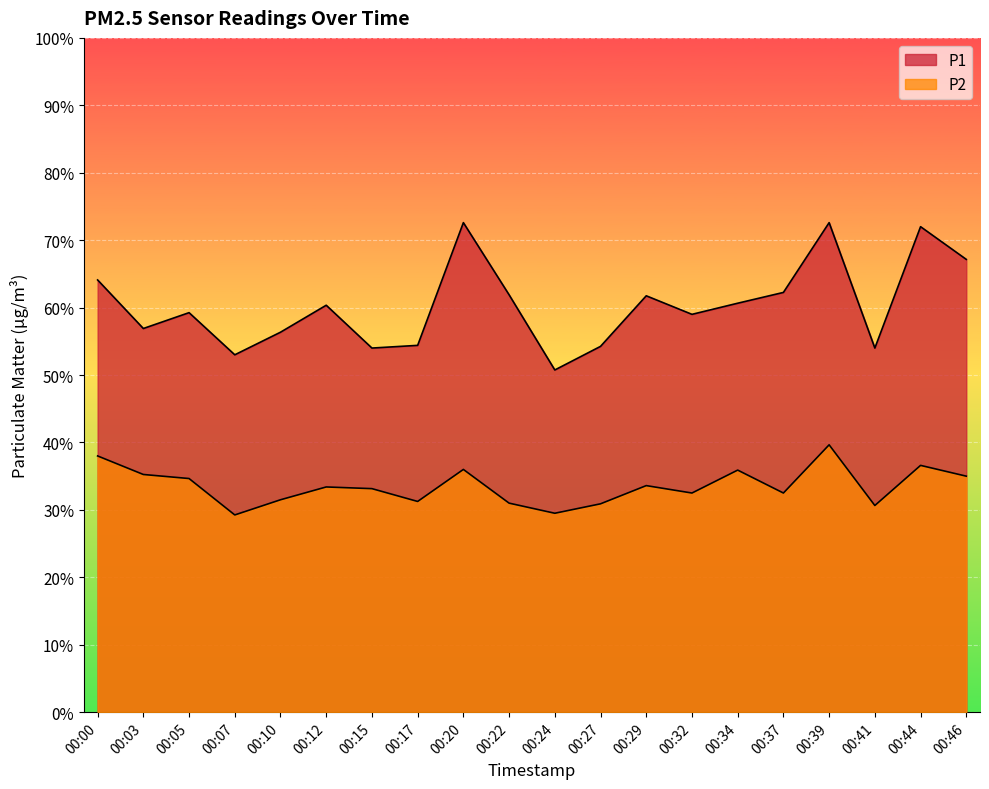

In P2, how many points are higher than both neighbors (excluding endpoints)?

6